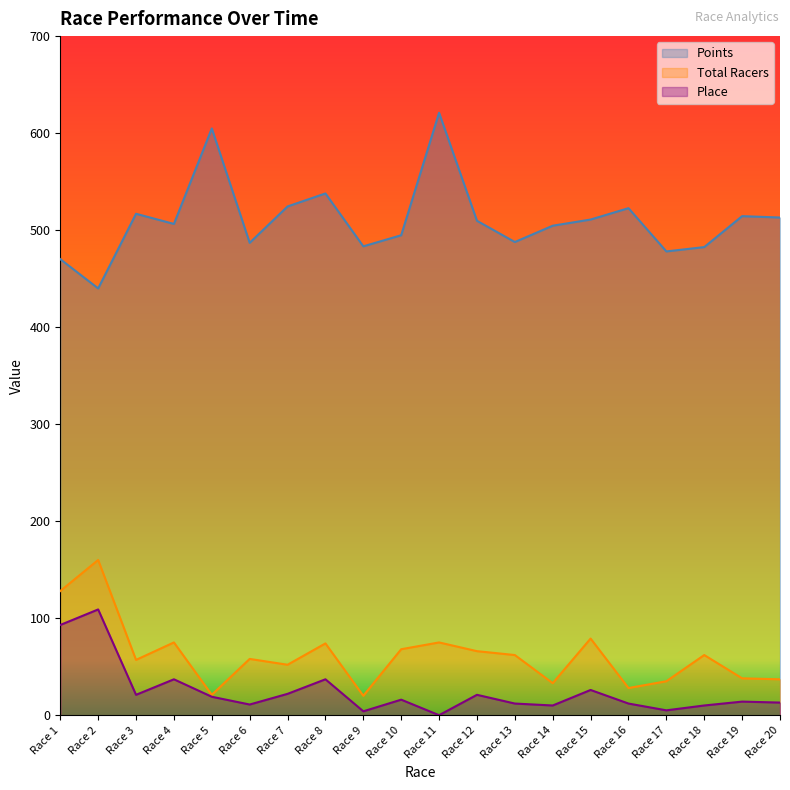

True or false: Total Racers and Place intersect in this chart.

False